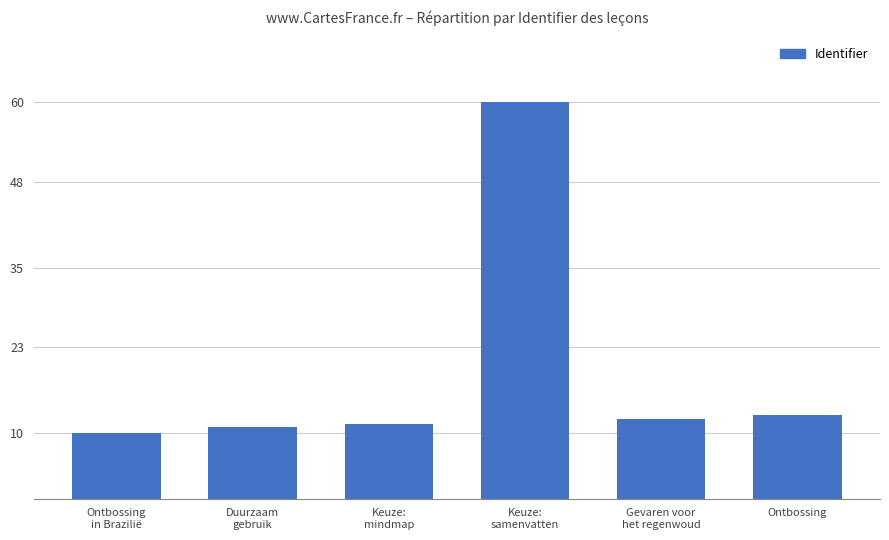

The value at Keuze:
samenvatten is 60.0. True or false?

True